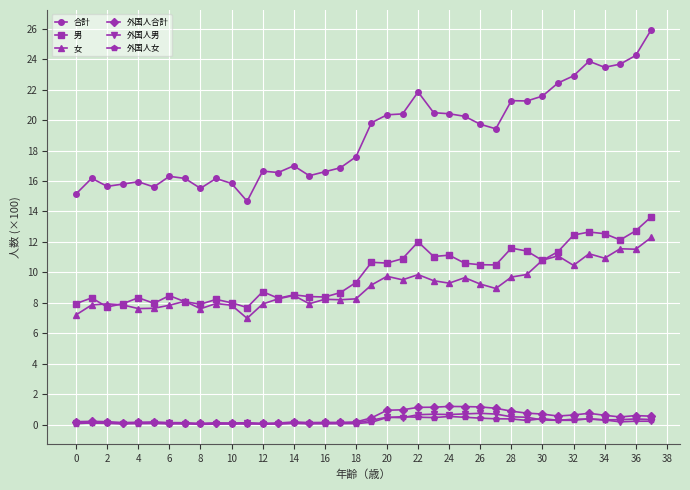

True or false: 外国人男 and 合計 intersect in this chart.

False